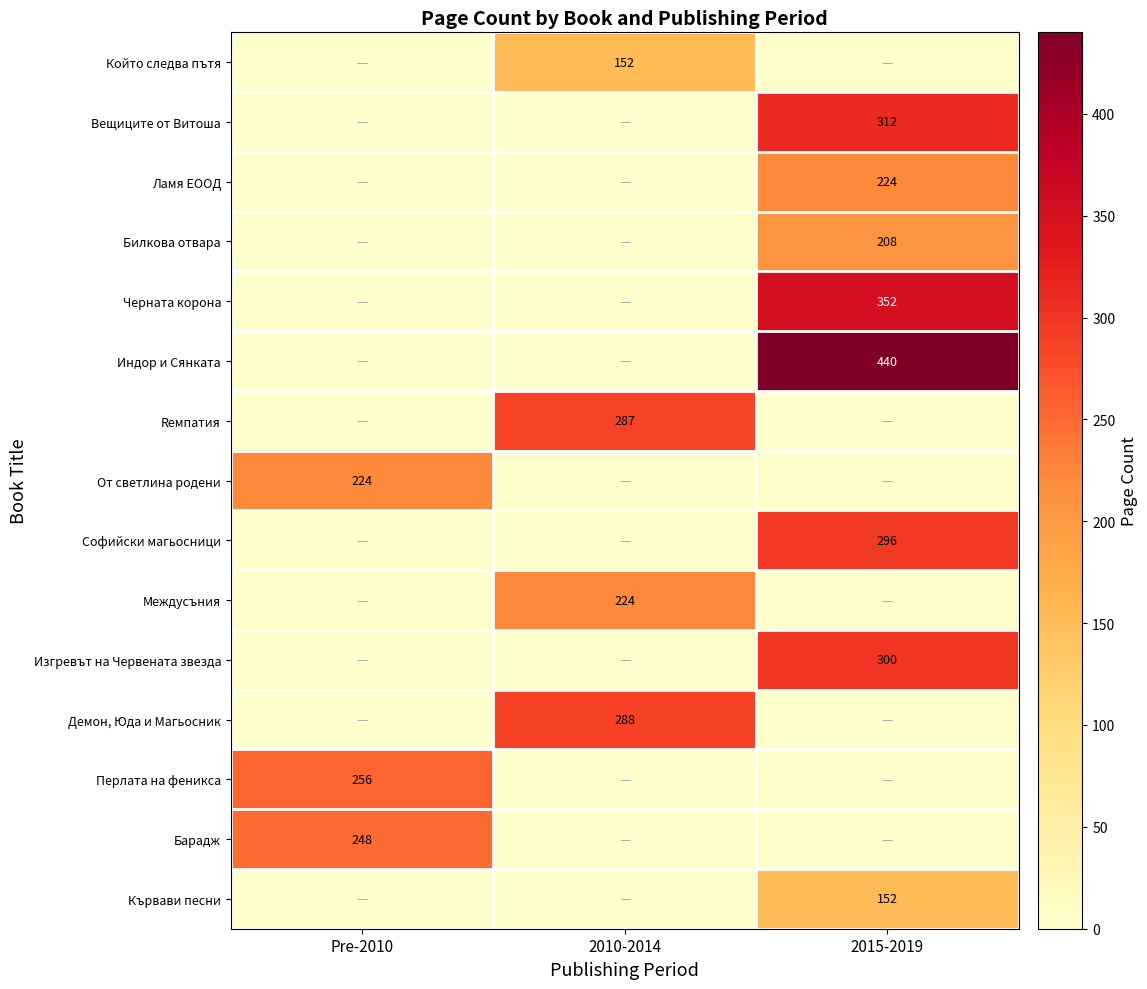

Is the value of Индор и Сянката at 2015-2019 greater than the value of Вещиците от Витоша at 2015-2019?

Yes